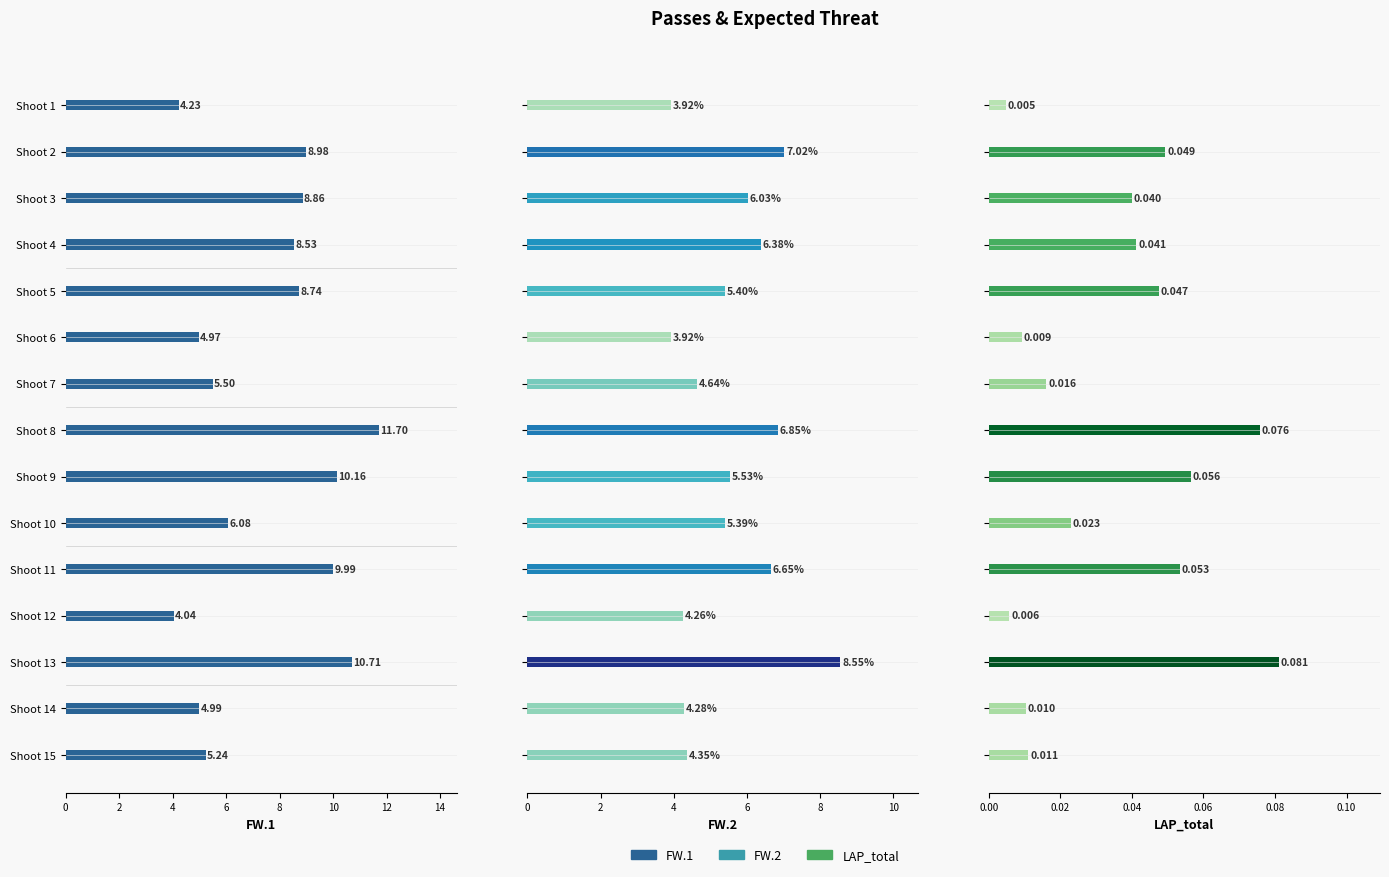

List the series in order of their overall mean, highest first.

FW.1, FW.2, LAP_total